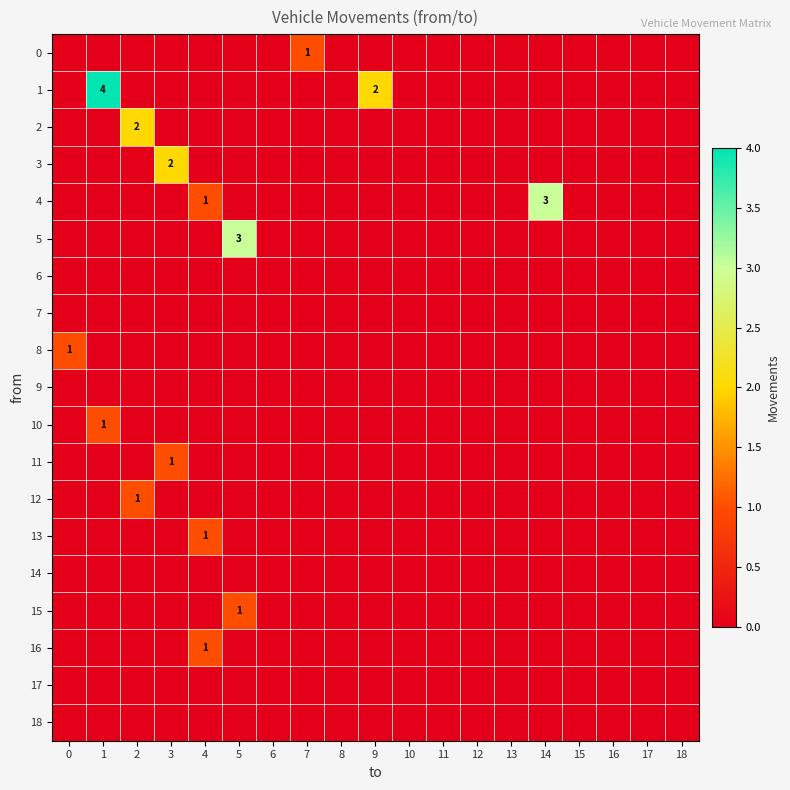

How many 2 values are between 0 and 1?

18